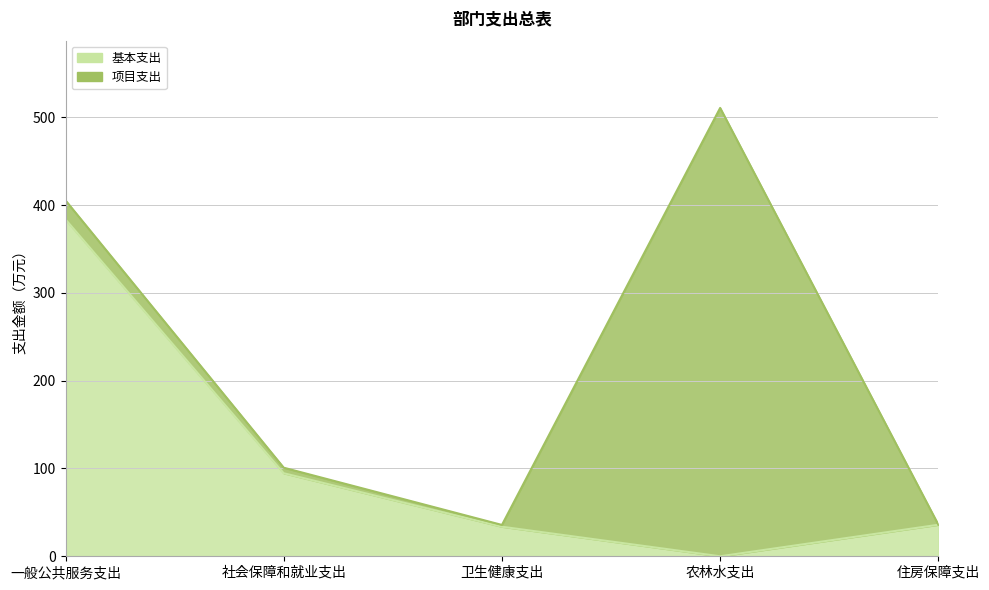

Where does the data first go above 35?

一般公共服务支出